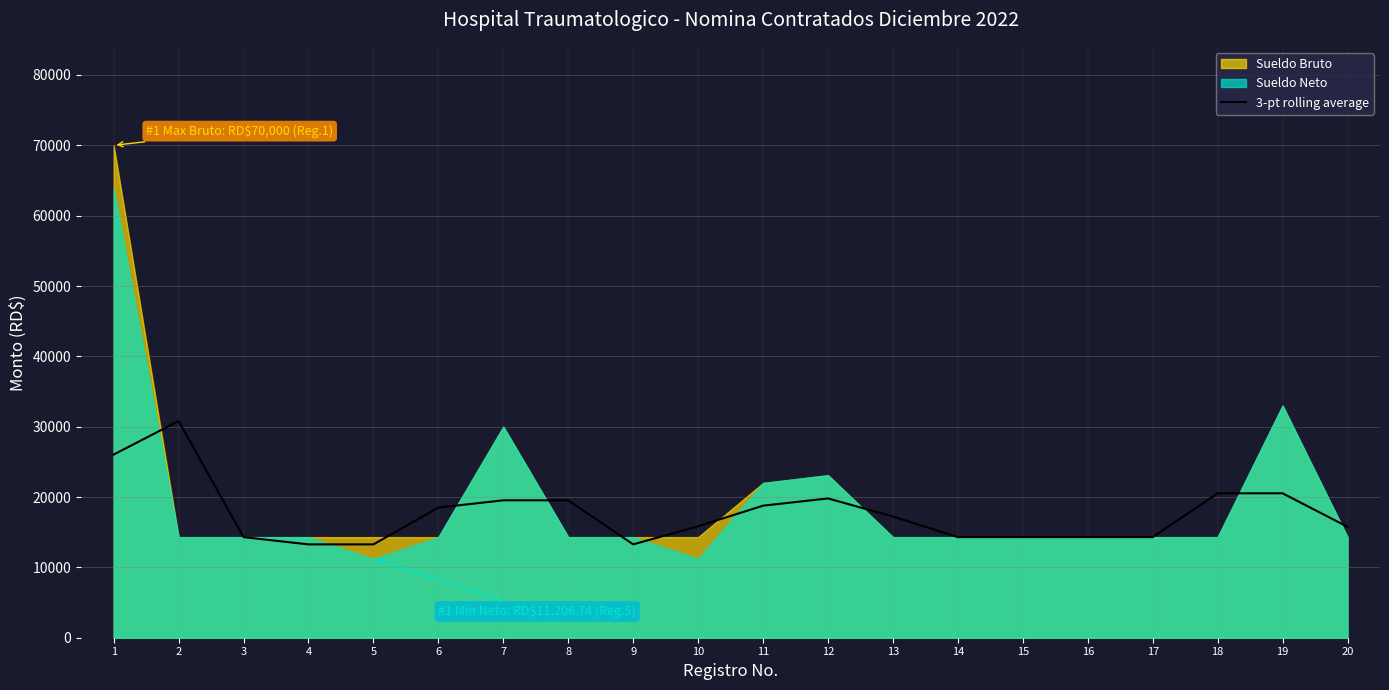

At which label does the data first exceed 17233?

1